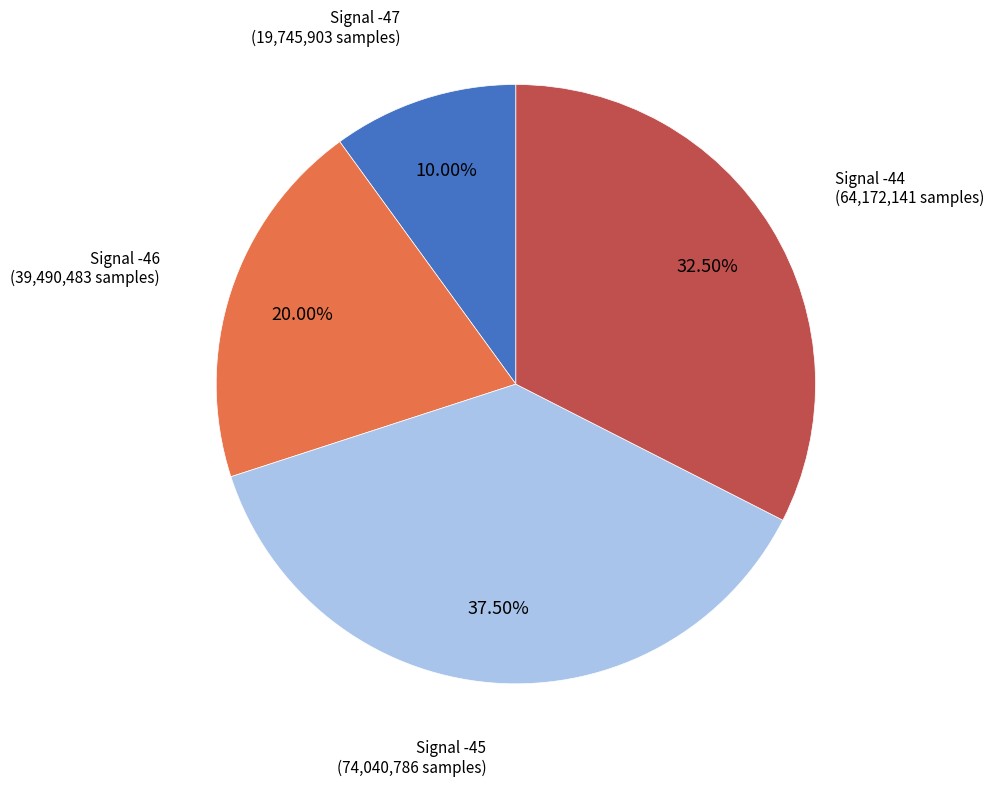

Is the sum of Signal -46 and Signal -45 greater than half?

Yes